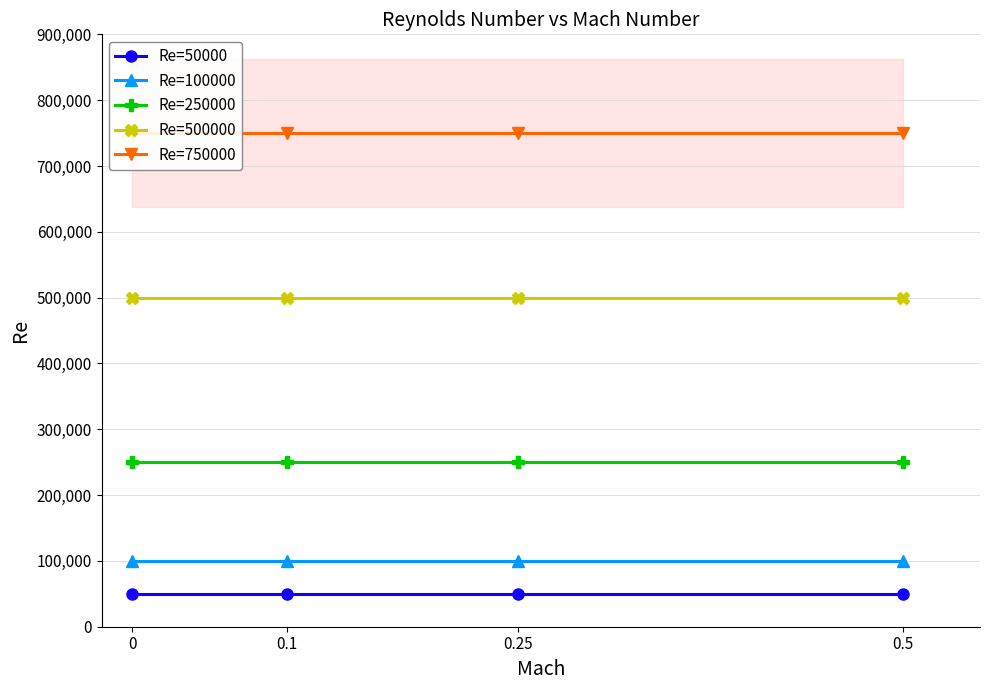

Is it true that Re=50000 equals 89732 at 0.5?

False